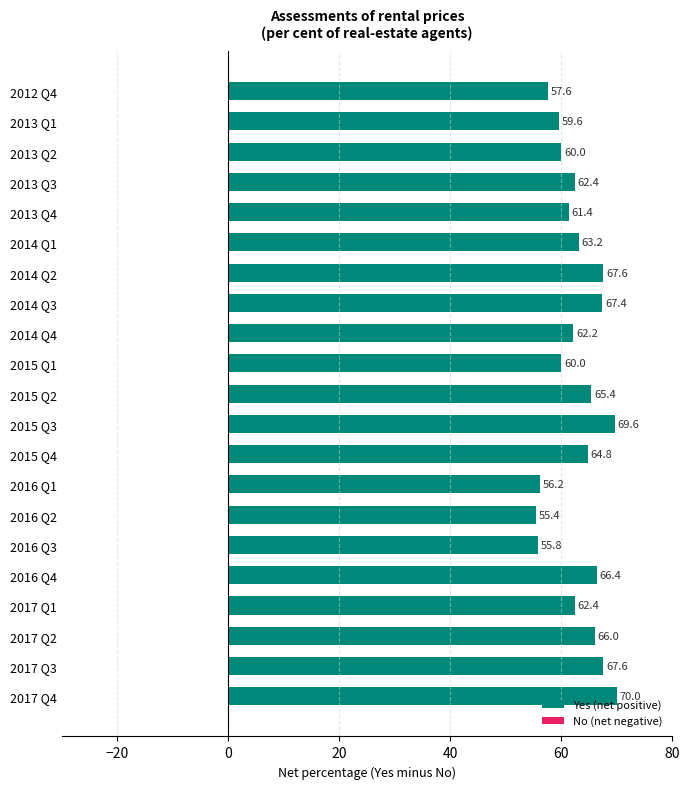

Read the value at 2016 Q2.

55.4